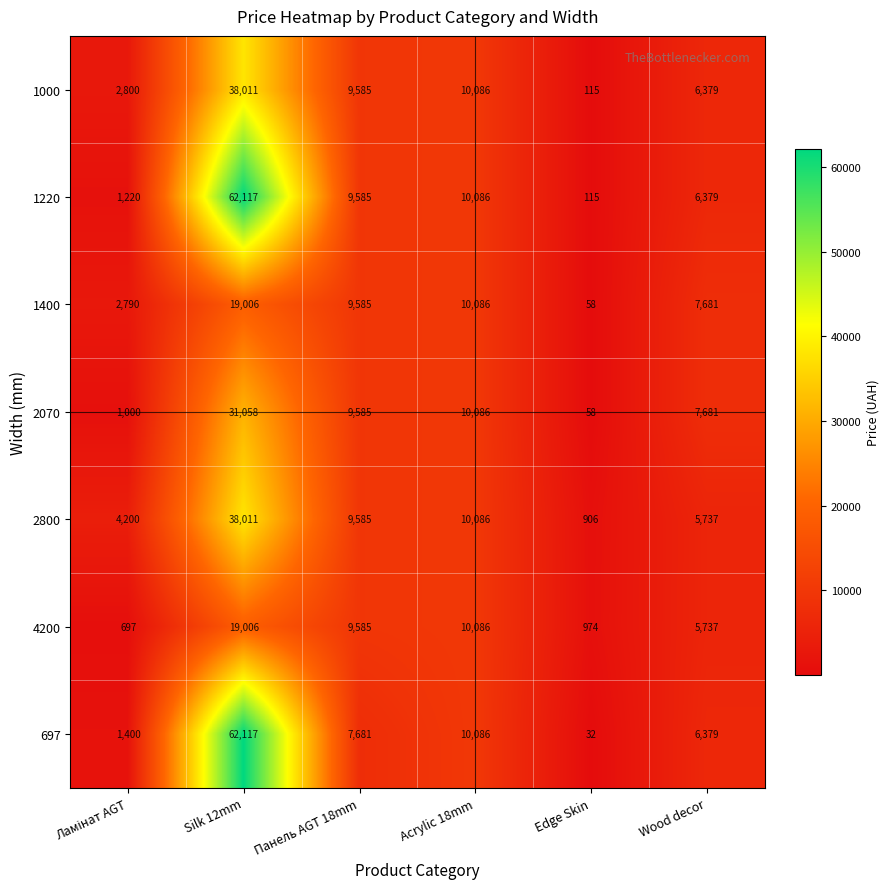

How many distinct data groups are displayed?

7